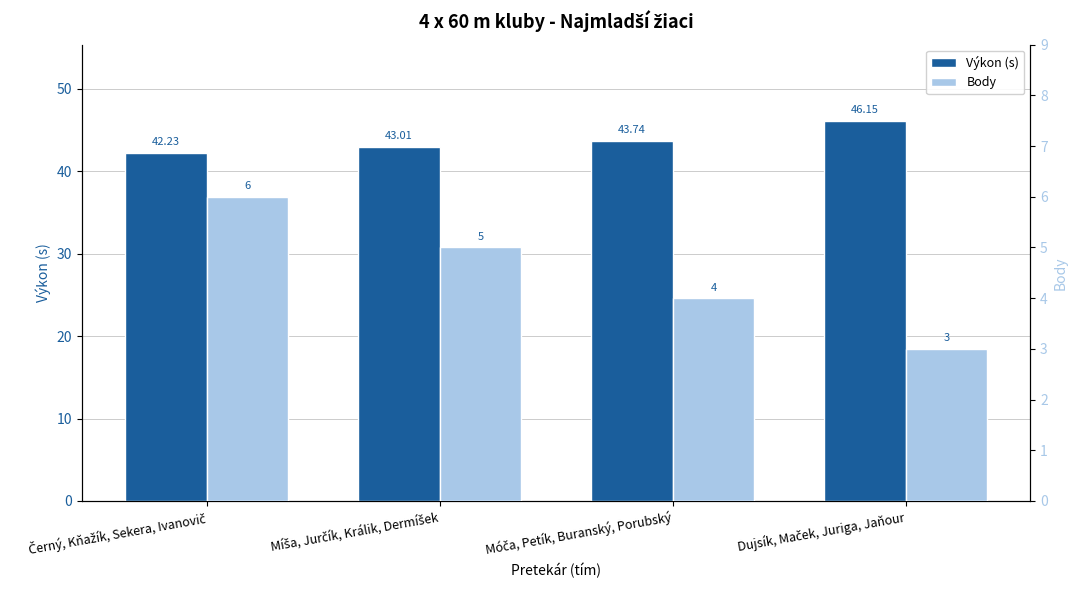

Where does the Výkon (s) series first go above 43?

Míša, Jurčík, Králik, Dermíšek